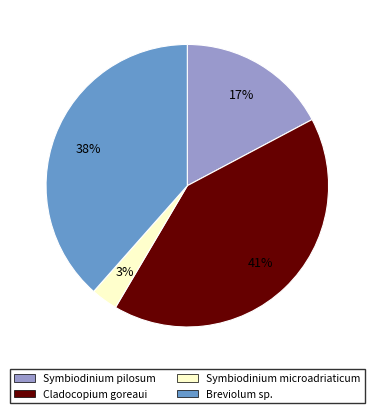

Which has a higher value, Cladocopium goreaui or Symbiodinium microadriaticum?

Cladocopium goreaui